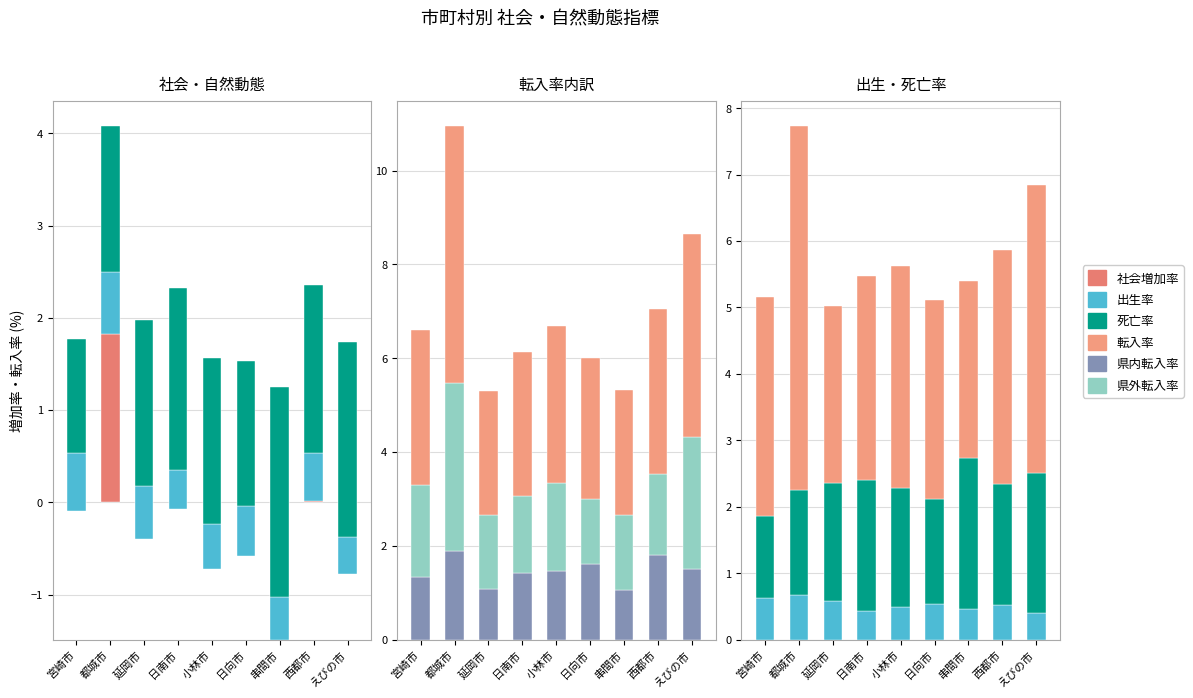

Are the bars horizontal?

No